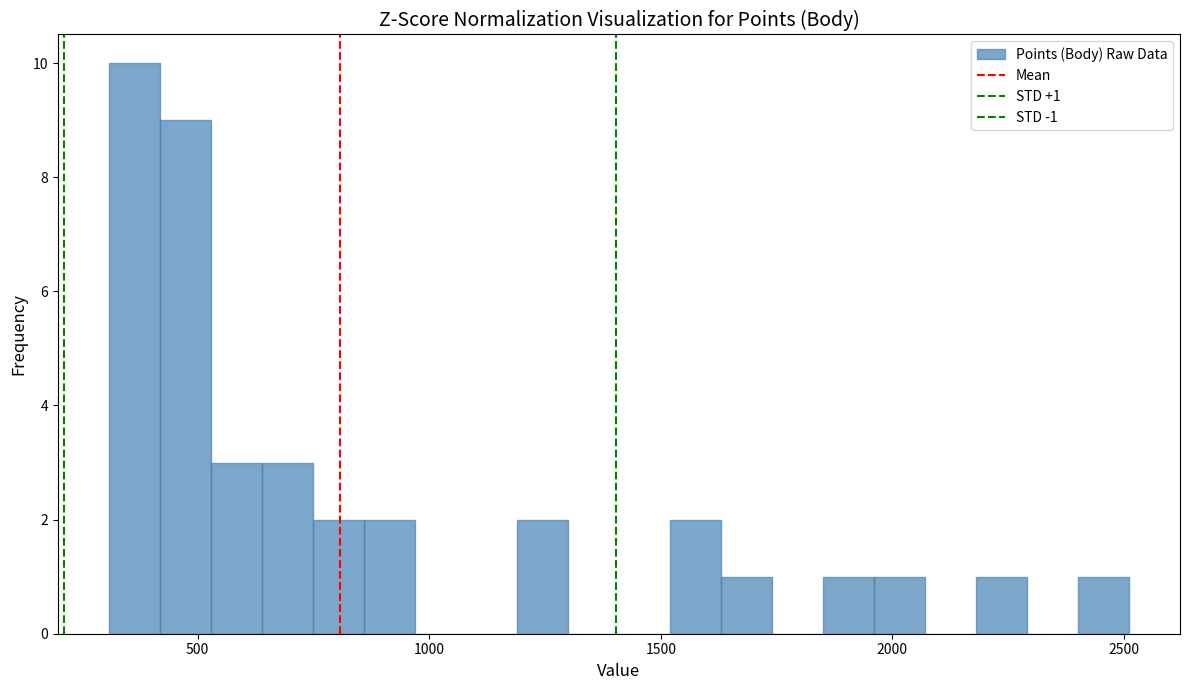

Around what value on the x-axis is the tallest bar? Give the approximate position of its centre, as read against the axis.

350